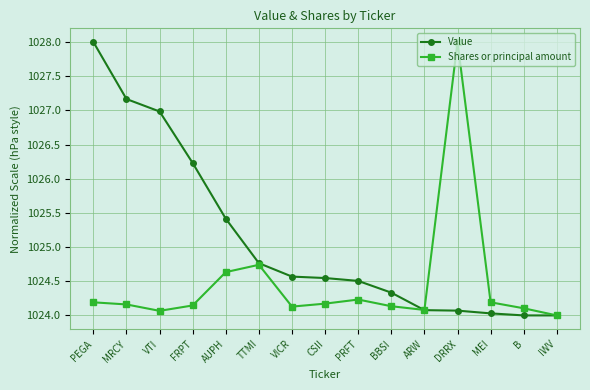

At which category is the sum across all series the highest?

PEGA